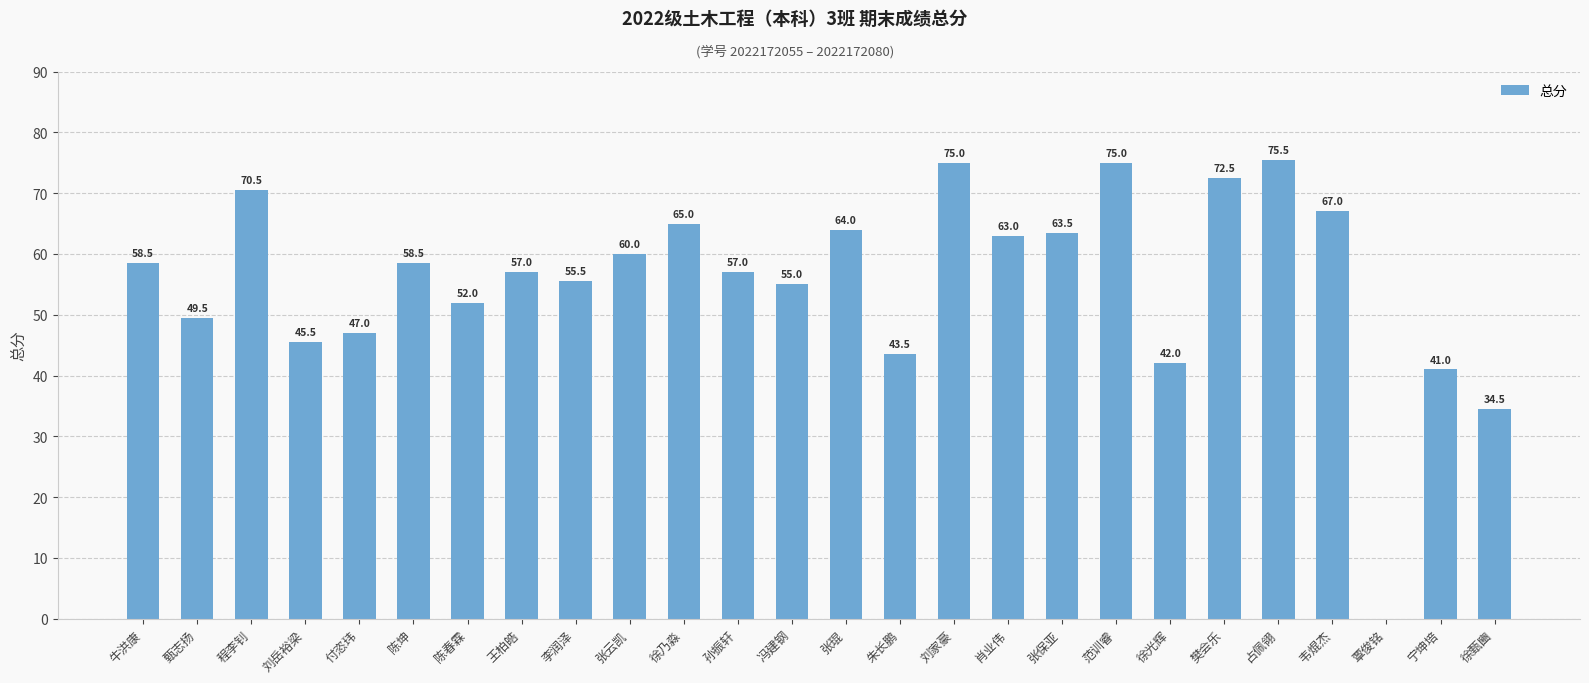

At which category does the chart reach its peak across all series?

占佩翎